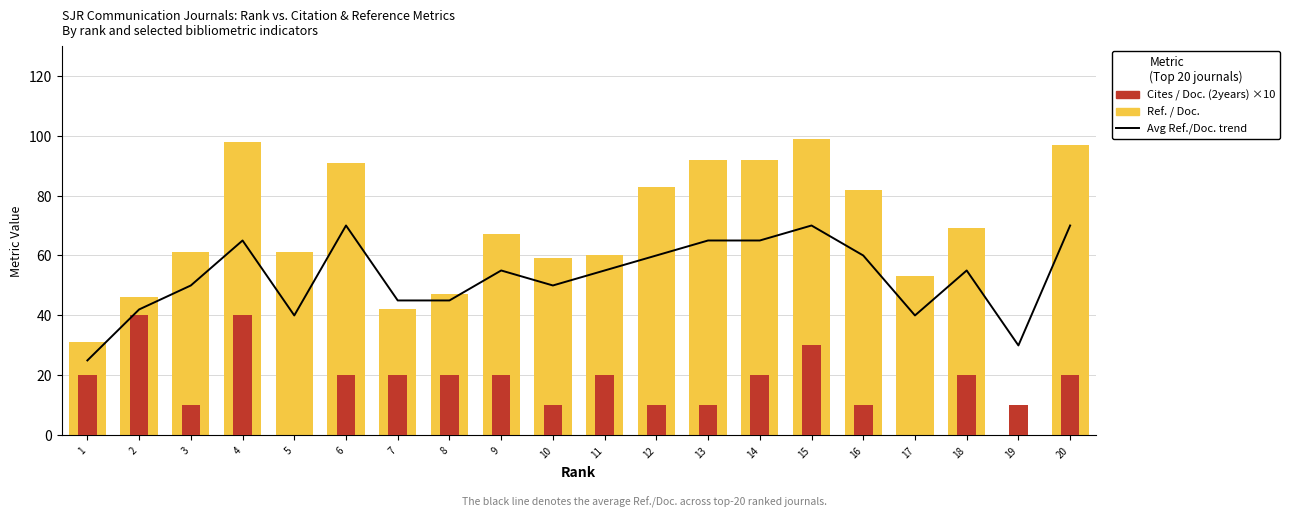

At which label does Ref. / Doc. first exceed 67?

4